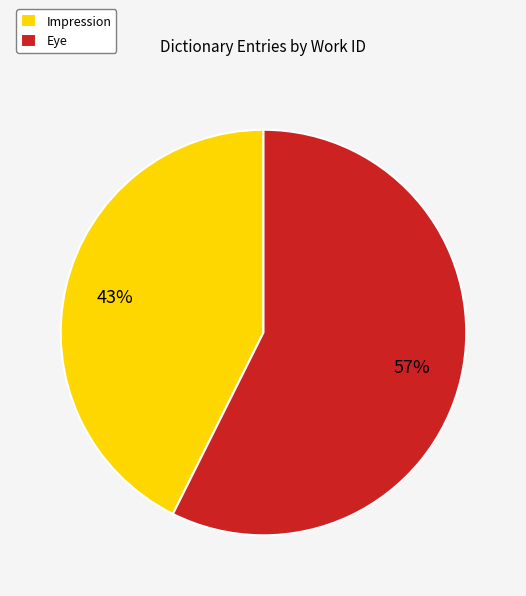

Count the number of slices in the pie.

2